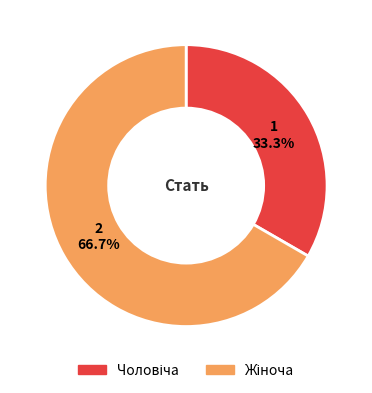

How many slices are in this pie chart?

2